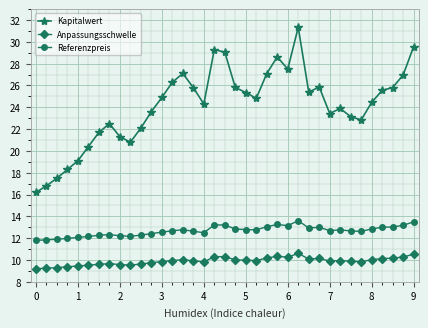

What is the maximum value shown in the chart?

31.3